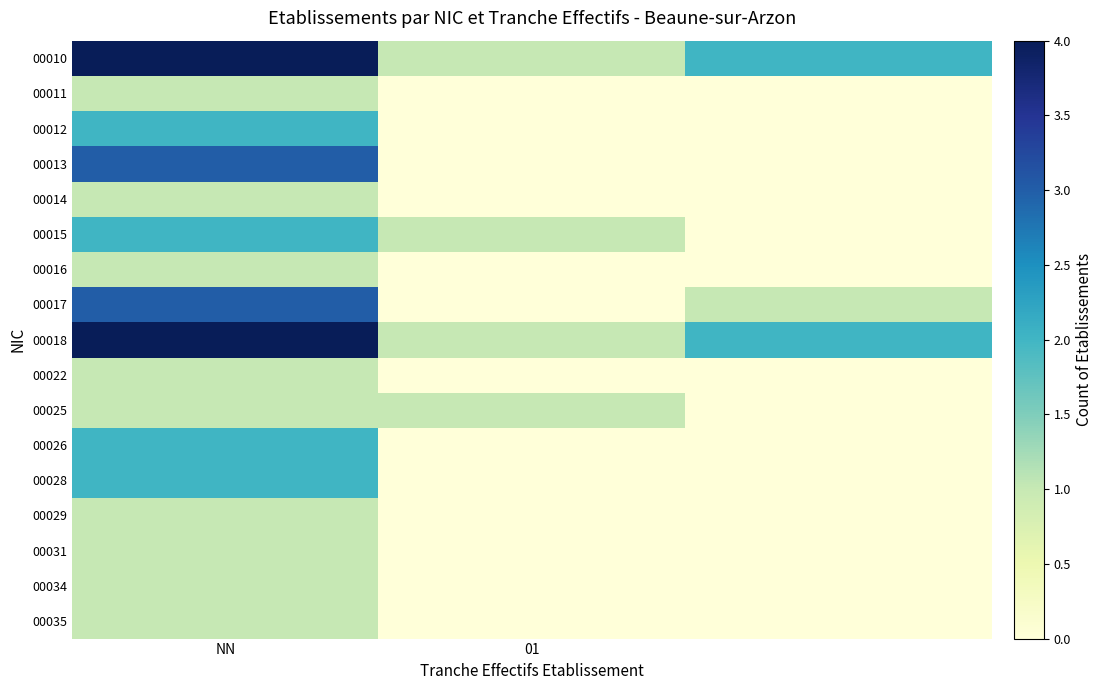

Which series has the largest total across all categories?

00010